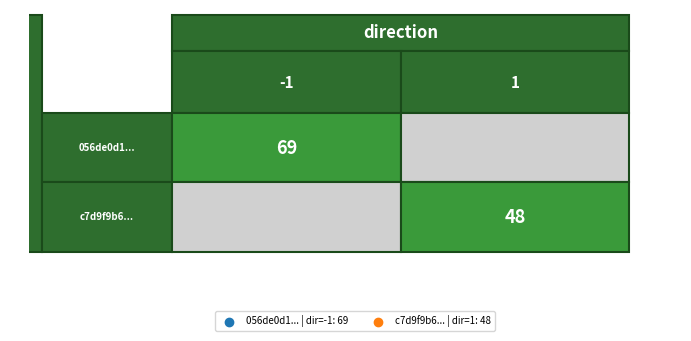

Reading left to right, list all the values displayed in this chart.

056de0d1cdbf7f10cbafe473f15c5e78ca604b7: -1	69
c7d9f9b6c6f9fd339695f2dff473e695322beb9: 1	48